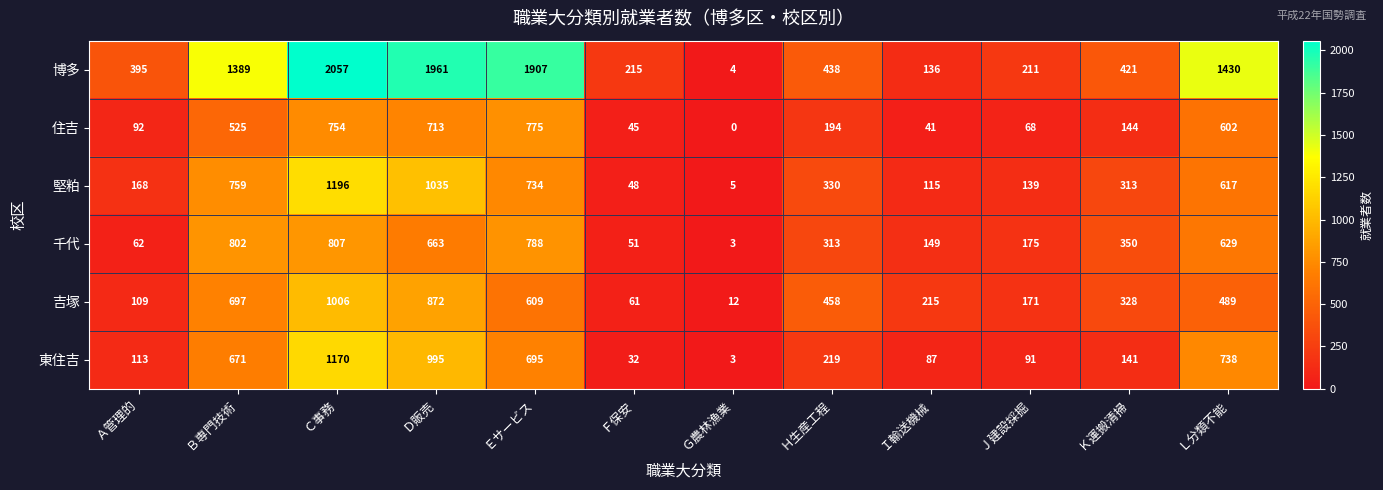

At which category is the sum across all series the highest?

Ｃ事務